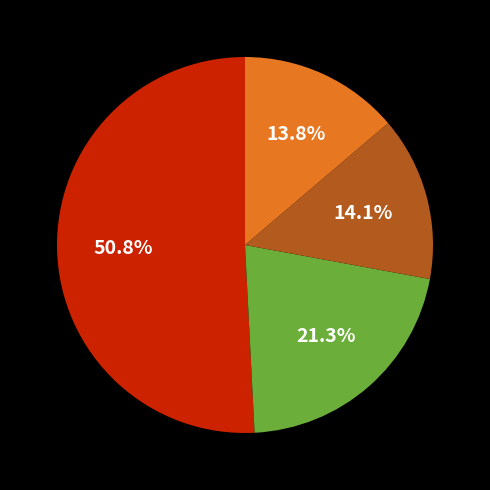

Does any single category account for the majority?

Yes